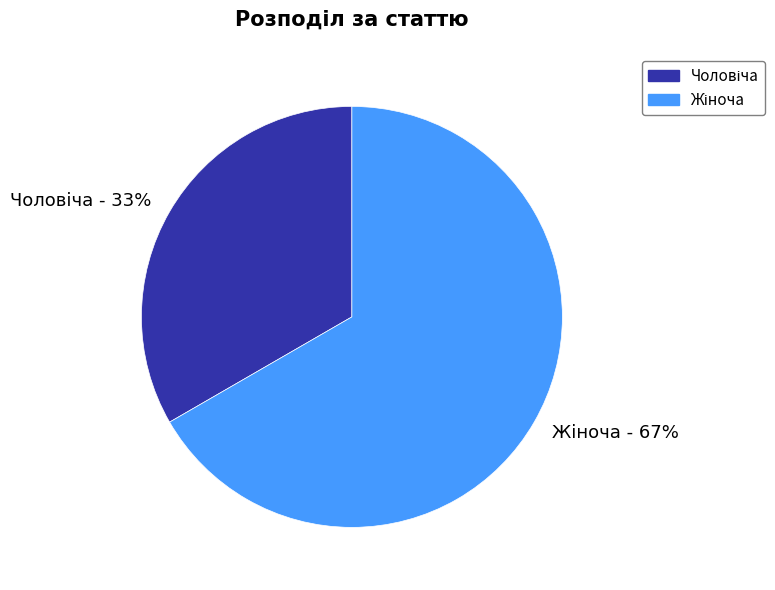

To the nearest percent, what is the average slice percentage?

50%